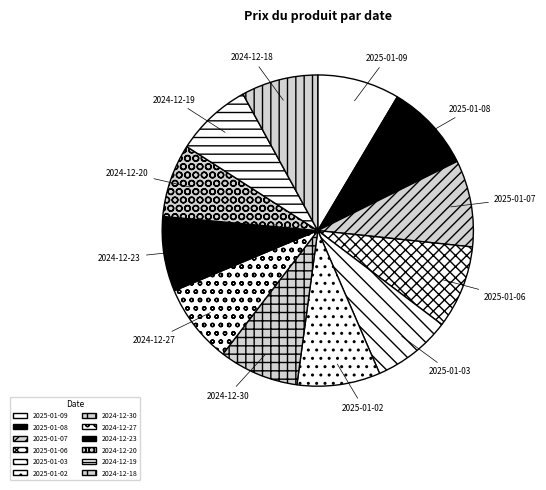

Does any single category account for the majority?

No